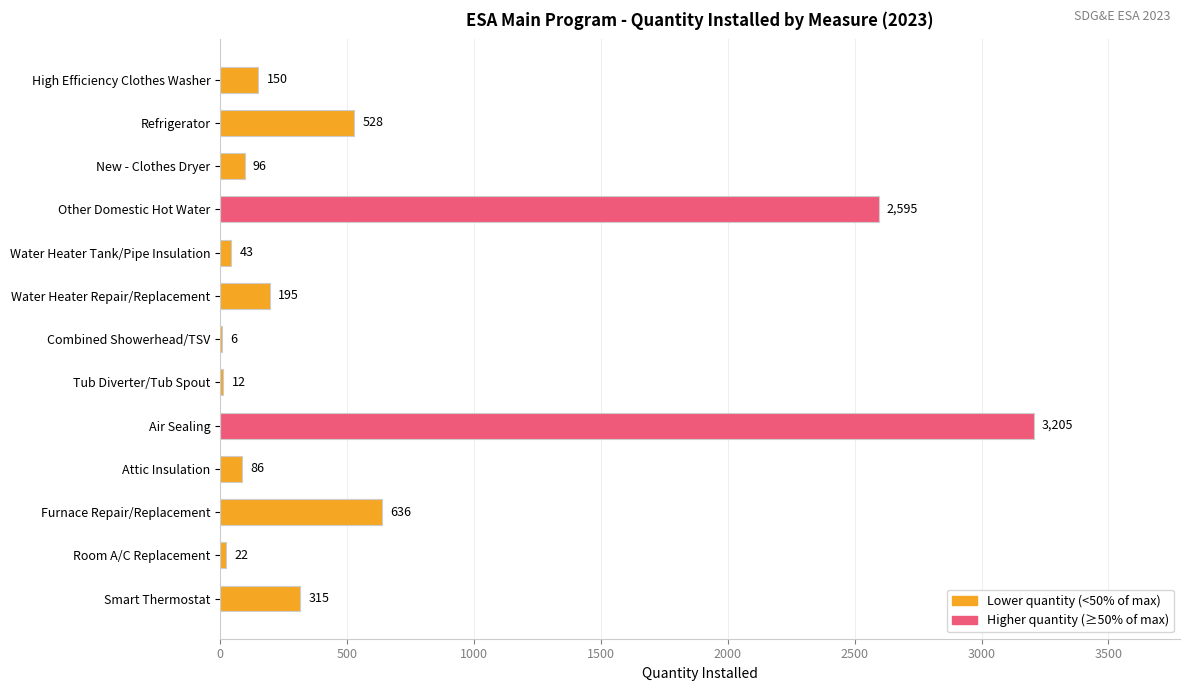

Reading bottom to top, extract all data points from this chart.

Smart Thermostat=315	Room A/C Replacement=22	Furnace Repair/Replacement=636	Attic Insulation=86	Air Sealing=3205	Tub Diverter/Tub Spout=12	Combined Showerhead/TSV=6	Water Heater Repair/Replacement=195	Water Heater Tank/Pipe Insulation=43	Other Domestic Hot Water=2595	New - Clothes Dryer=96	Refrigerator=528	High Efficiency Clothes Washer=150